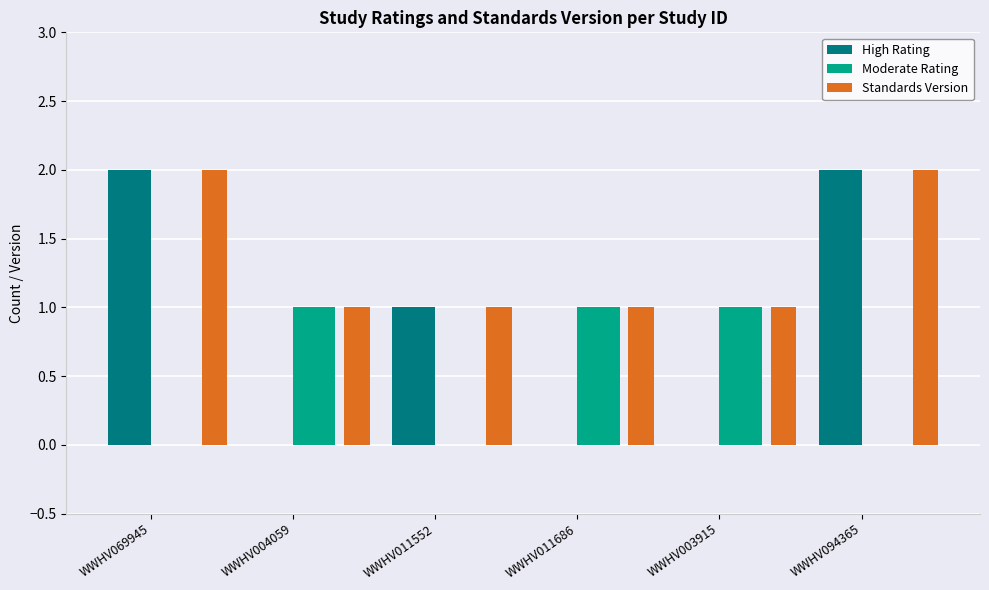

How many values in the High Rating series exceed 1?

2